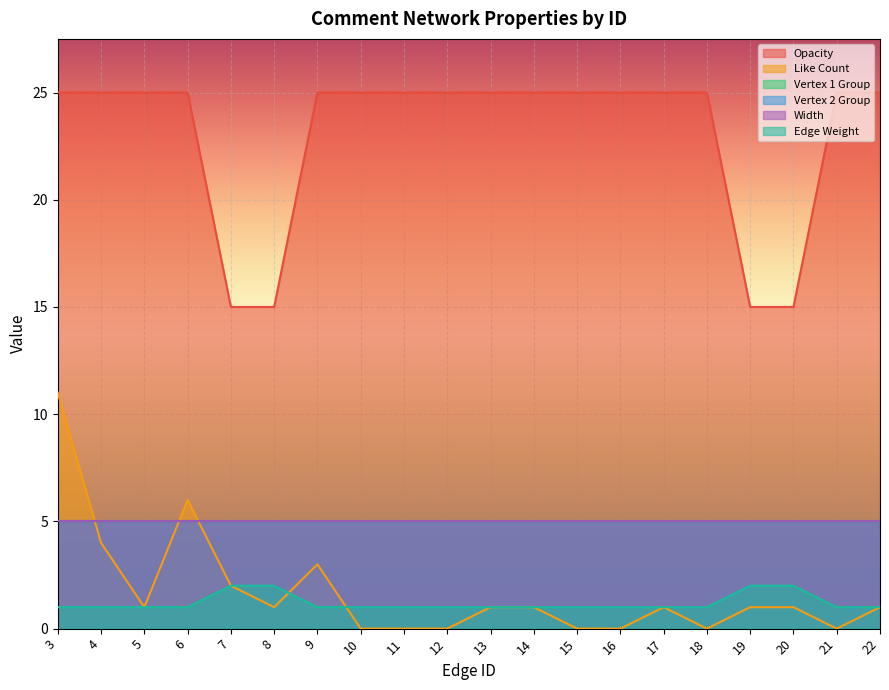

How many data points does each series have?

20